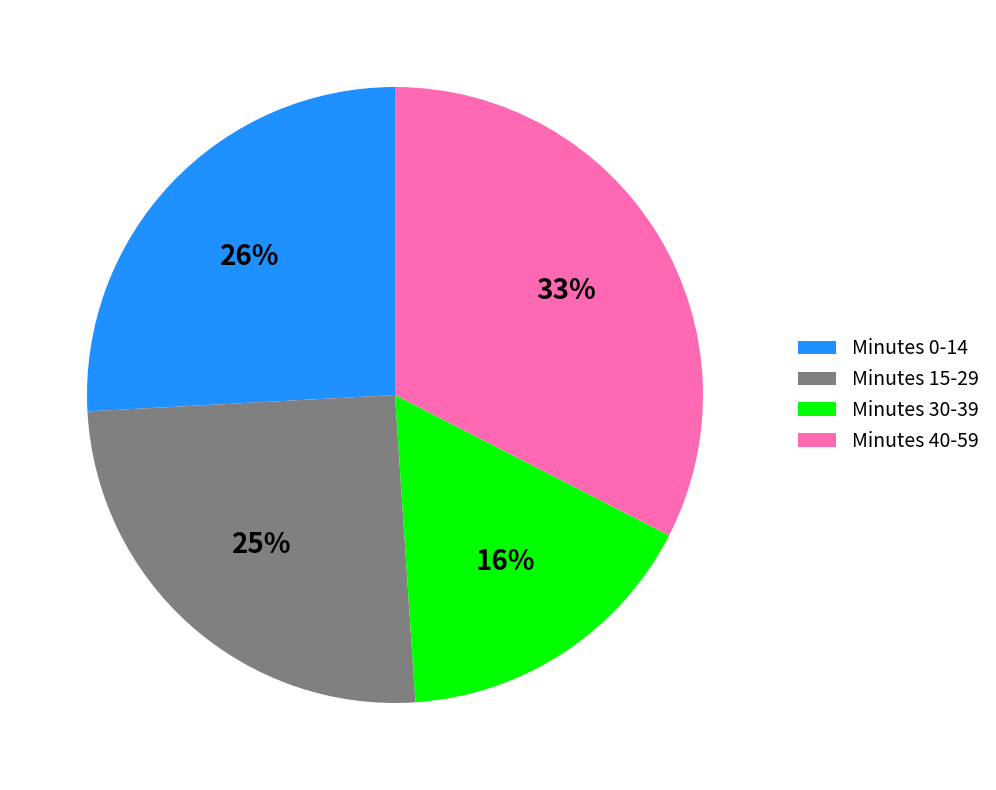

Does any single category account for the majority?

No